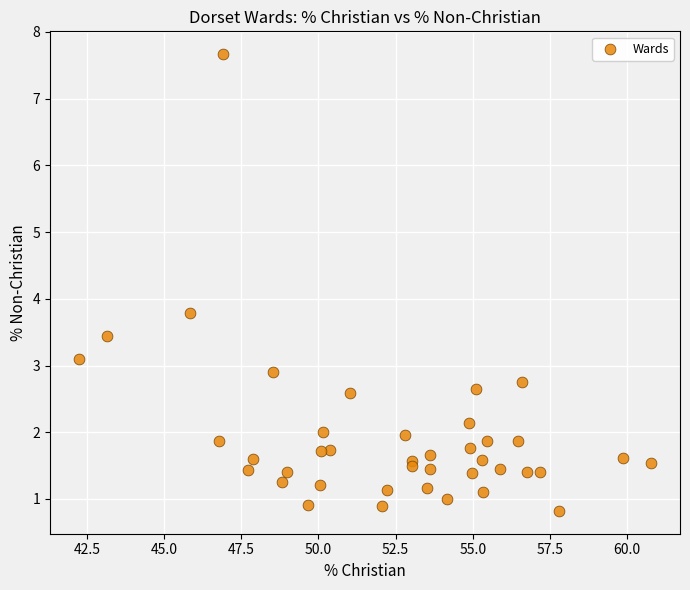

What Y value in the scatter plot is closest to 4?

3.8